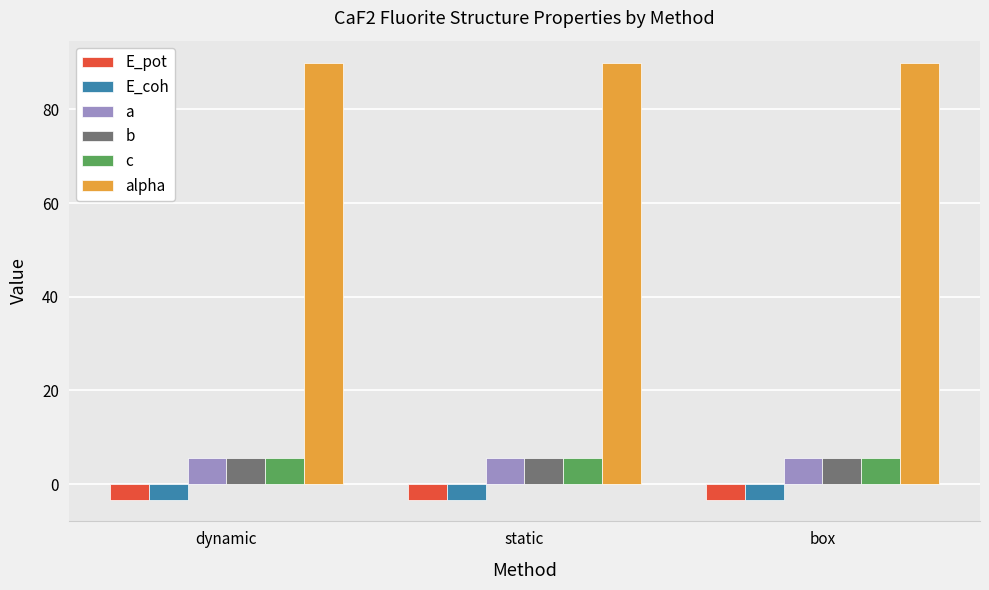

What value does the a series have at dynamic?

5.5